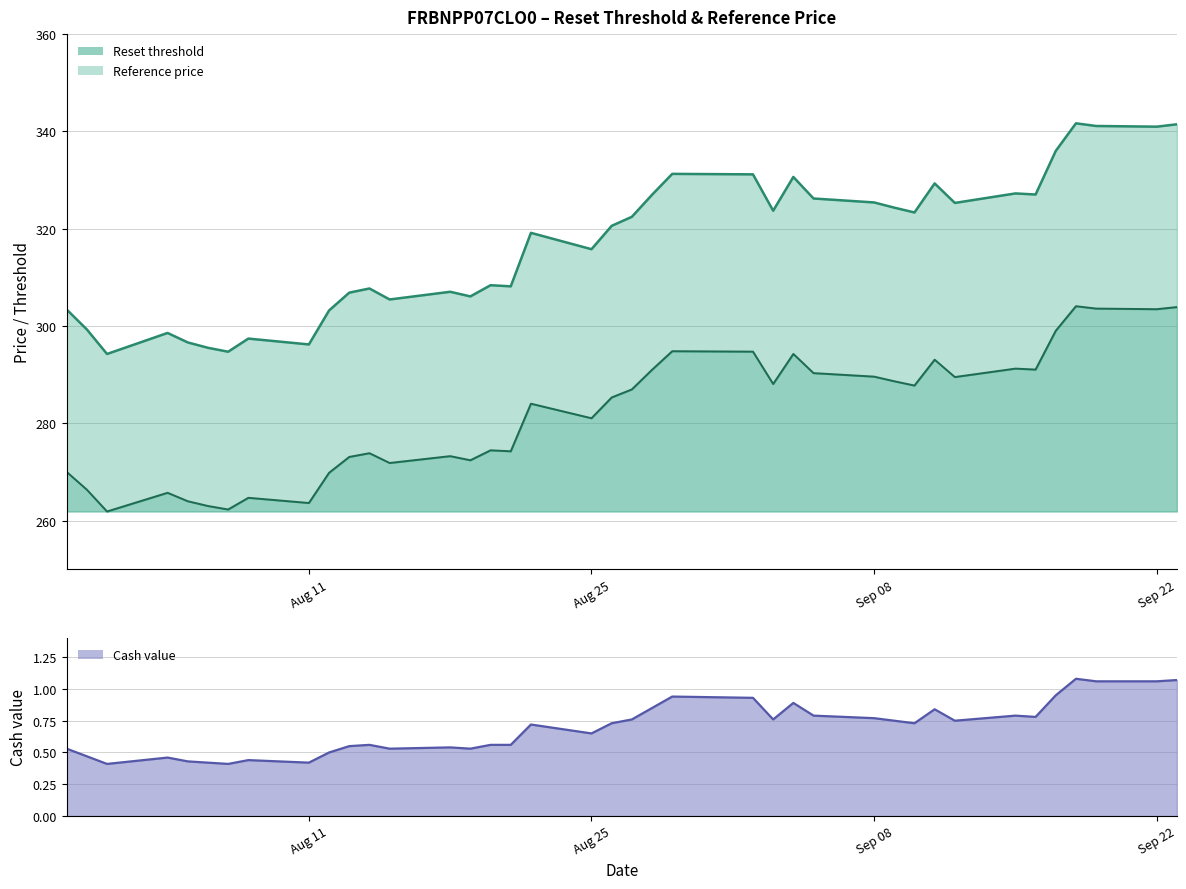

Does the chart display data point markers on the line(s)?

No